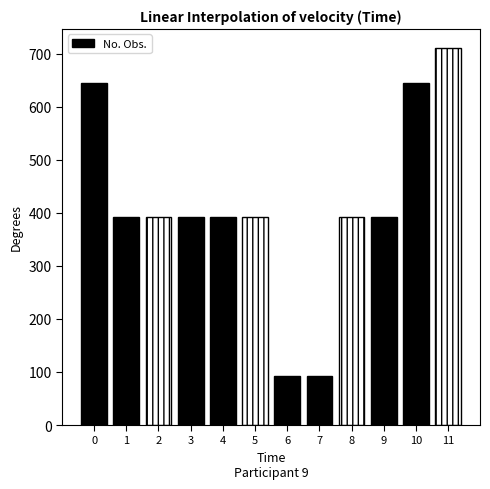

How many bars are there in total?

12